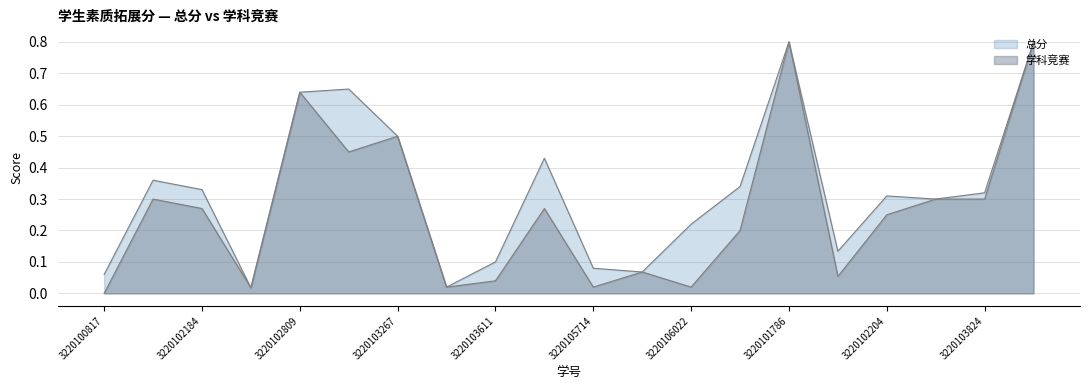

What position from the right is 3220102287?

17